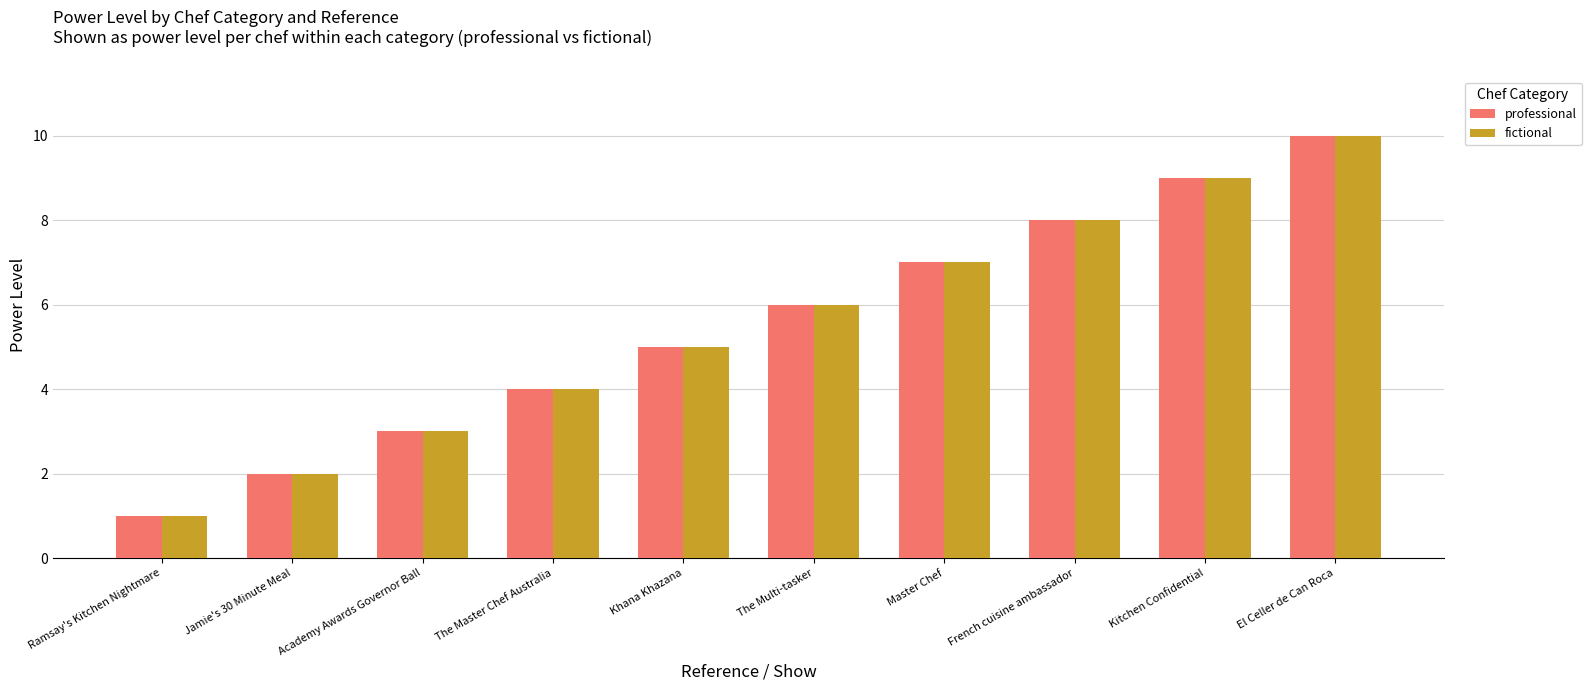

Read the professional value at The Master Chef Australia.

4